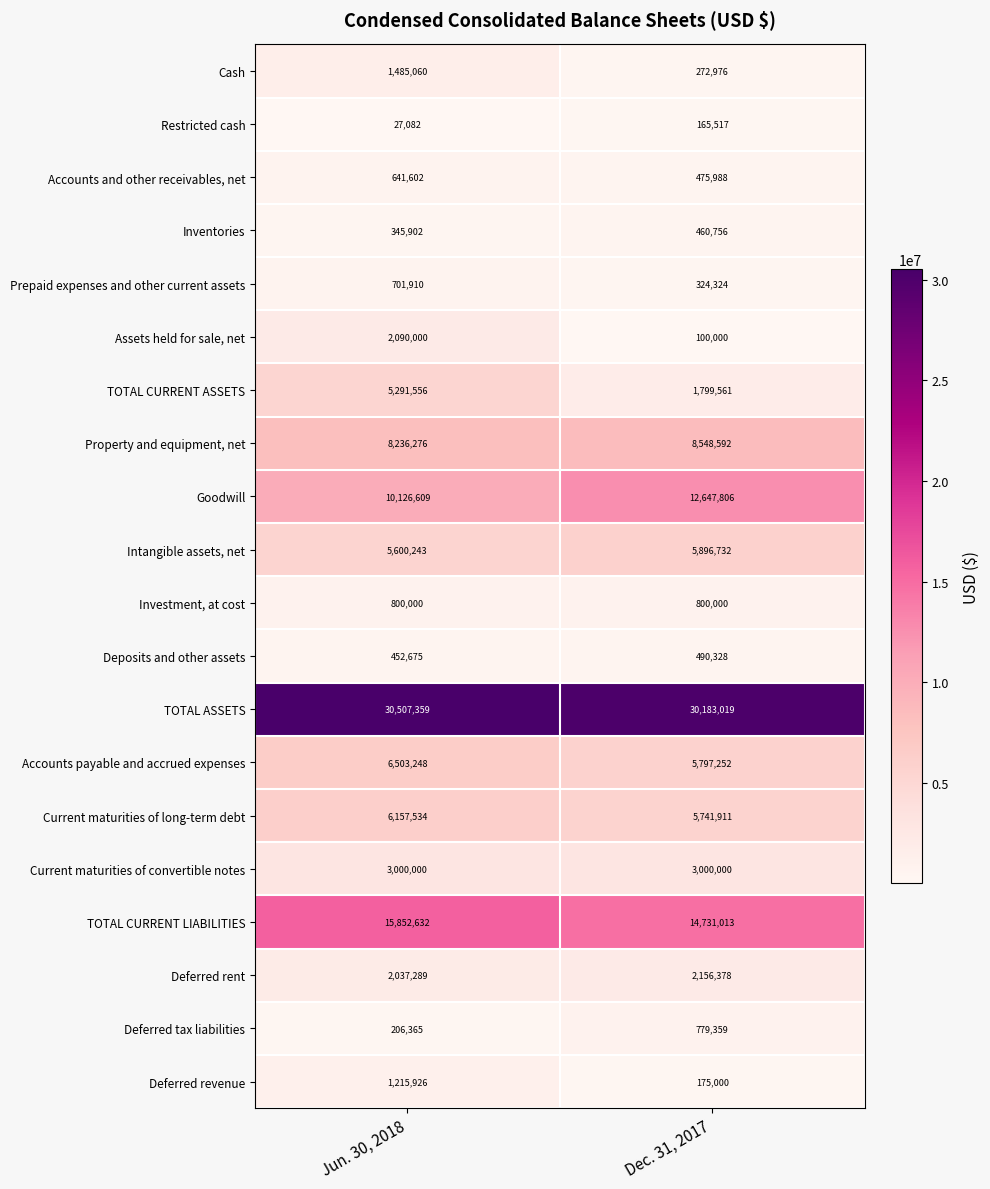

Rank the series at Dec. 31, 2017 from highest to lowest value.

TOTAL ASSETS, TOTAL CURRENT LIABILITIES, Goodwill, Property and equipment, net, Intangible assets, net, Accounts payable and accrued expenses, Current maturities of long-term debt, Current maturities of convertible notes, Deferred rent, TOTAL CURRENT ASSETS, Investment, at cost, Deferred tax liabilities, Deposits and other assets, Accounts and other receivables, net, Inventories, Prepaid expenses and other current assets, Cash, Deferred revenue, Restricted cash, Assets held for sale, net